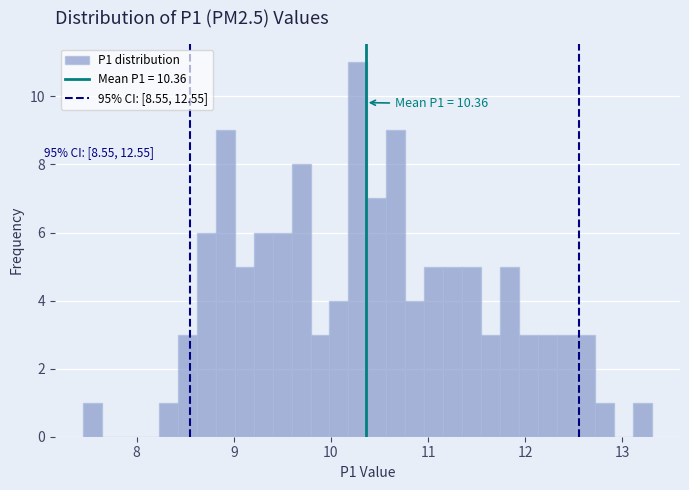

Around what value on the x-axis is the tallest bar? Give the approximate position of its centre, as read against the axis.

10.3